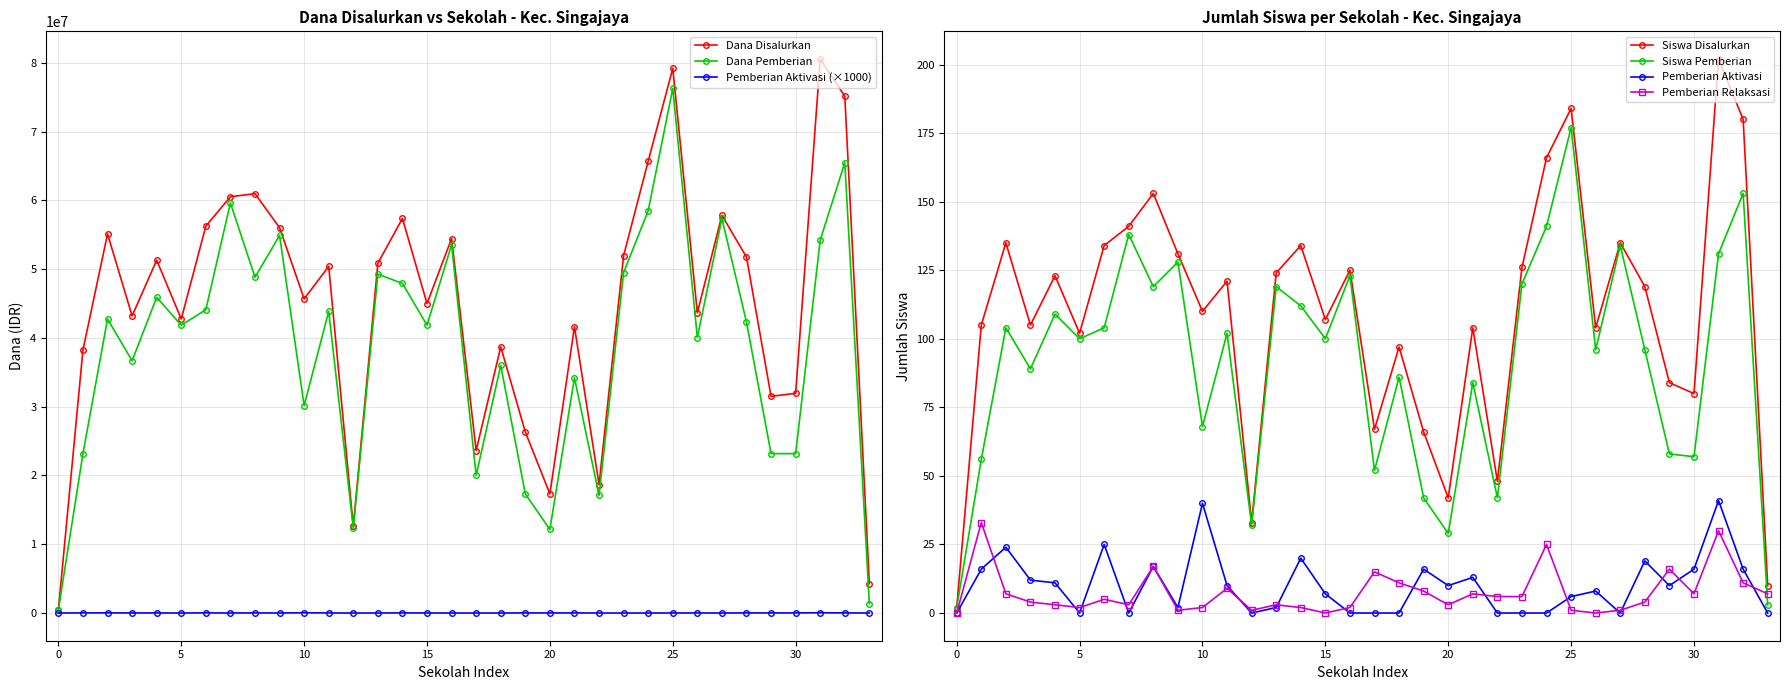

Is it true that Dana Disalurkan equals 41625000 at SDN 3 GIRIMUKTI?

True